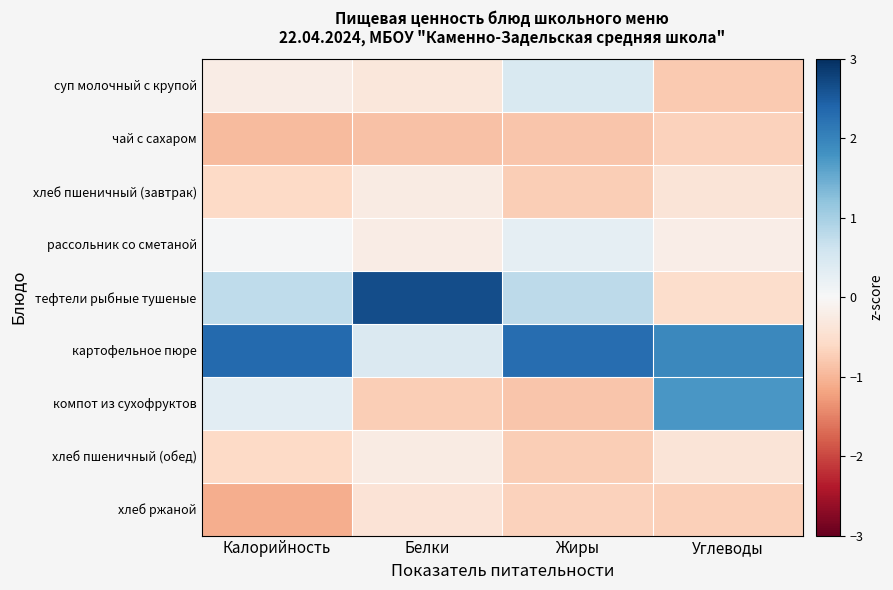

Which label corresponds to the largest value in the chart?

Белки